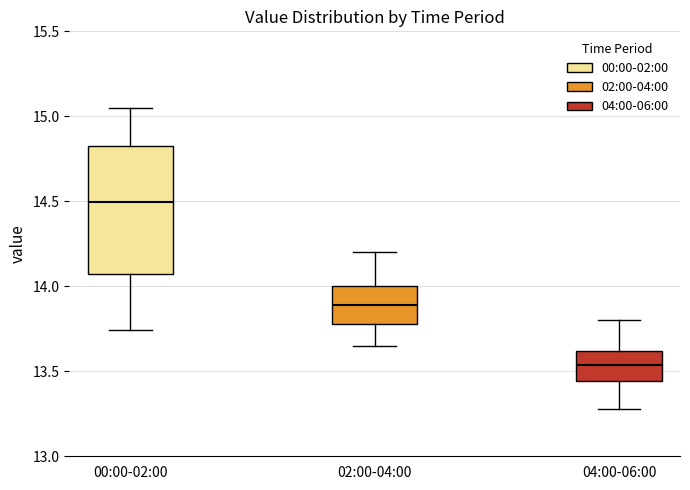

Which box is the tallest, from its lower edge to its upper edge?

00:00-02:00